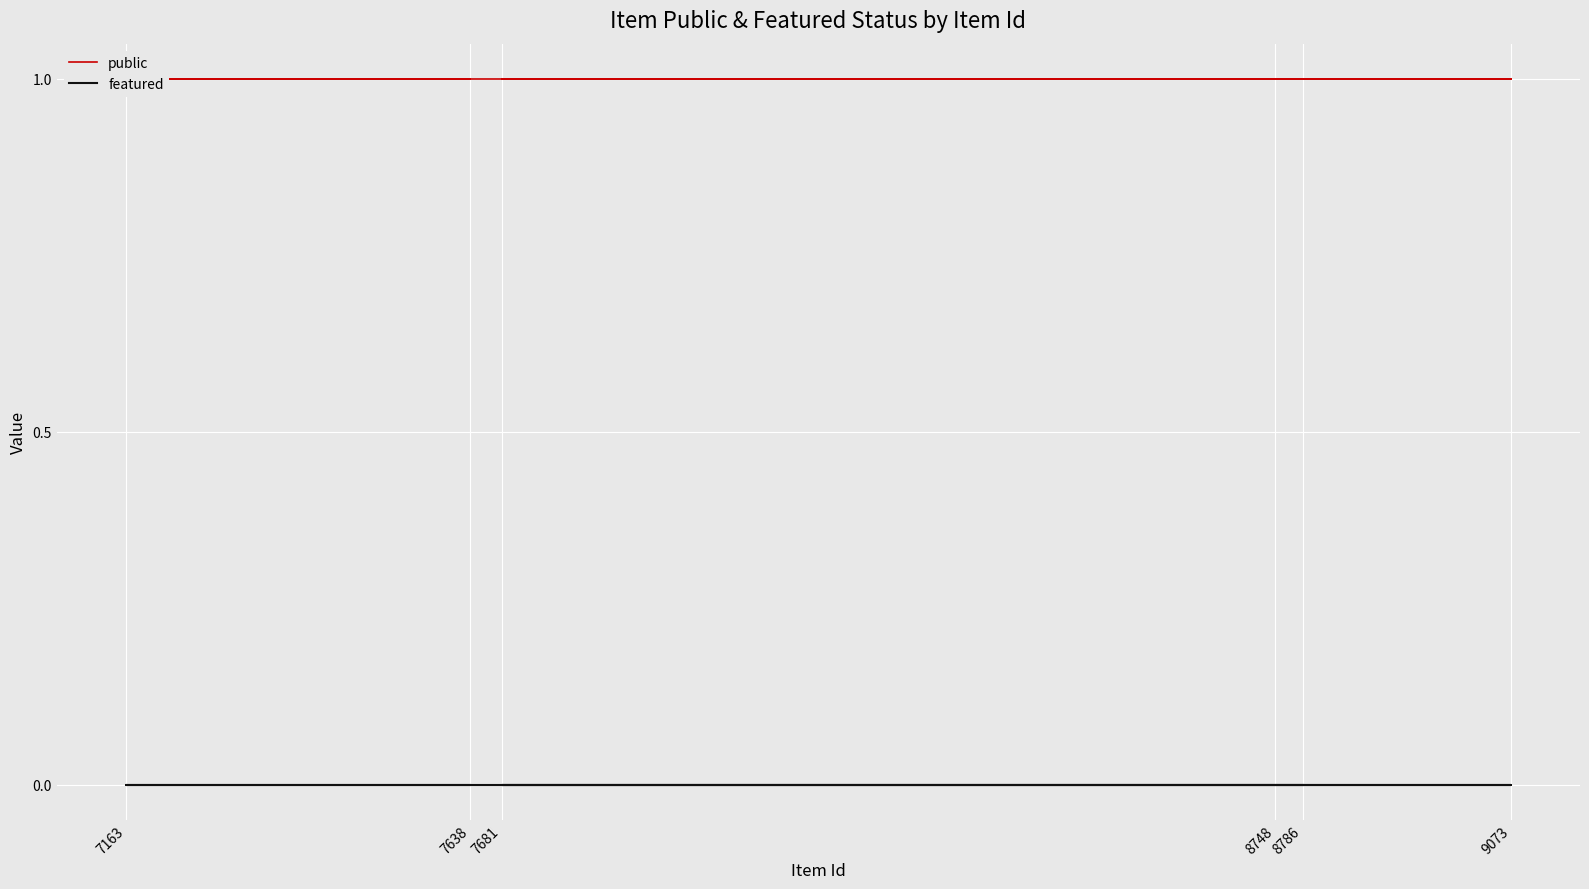

List the series in order of their peak value, lowest first.

featured, public